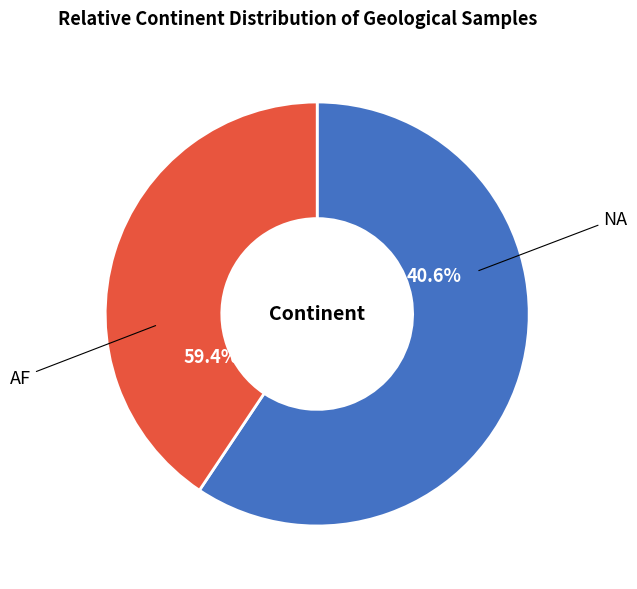

Between AF and NA, which is larger?

AF